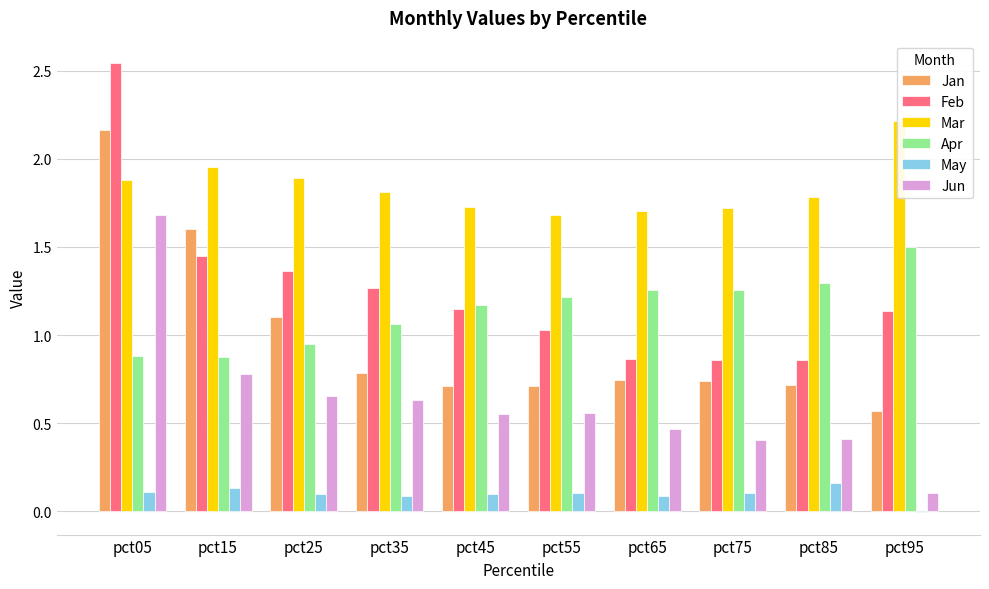

What is the total value across all series at pct75?

5.1